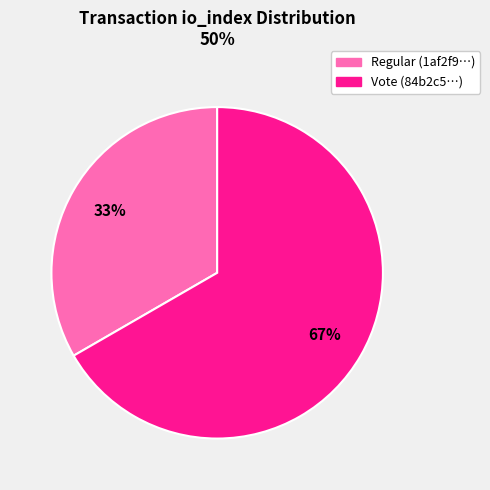

Rank the categories by value from lowest to highest.

Regular, Vote